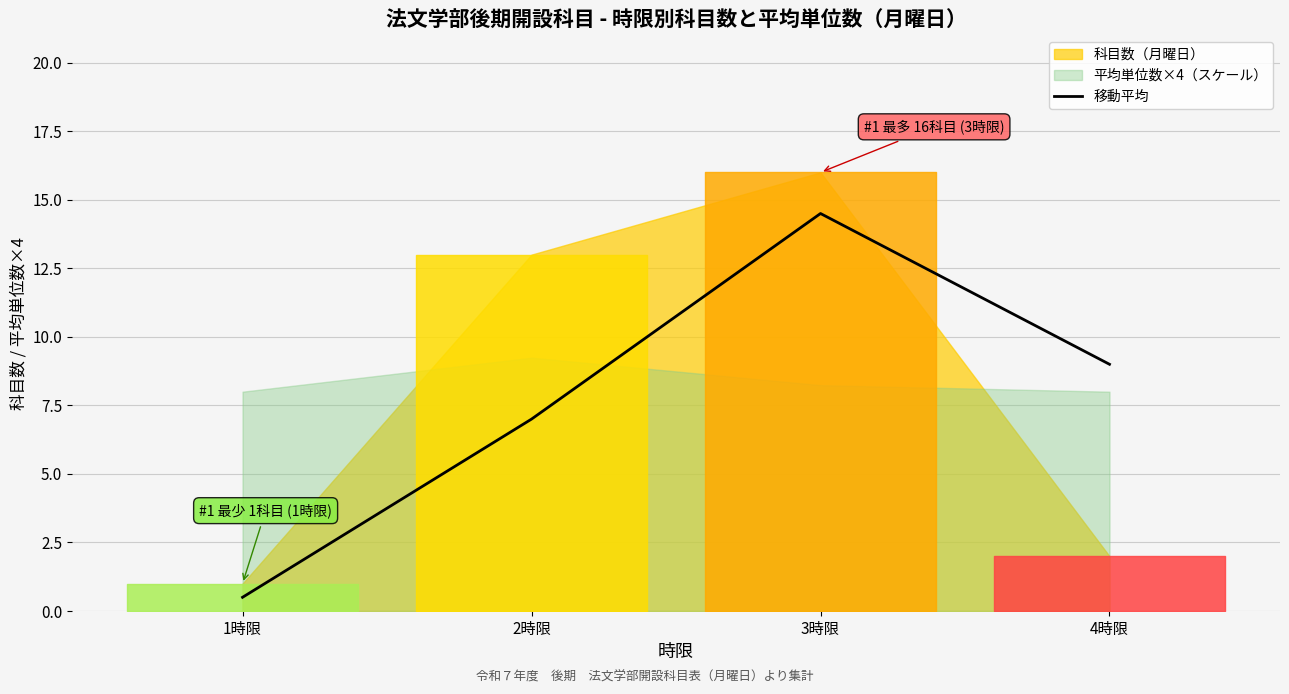

List the labels in order of 移動平均 value, smallest first.

1時限, 2時限, 4時限, 3時限